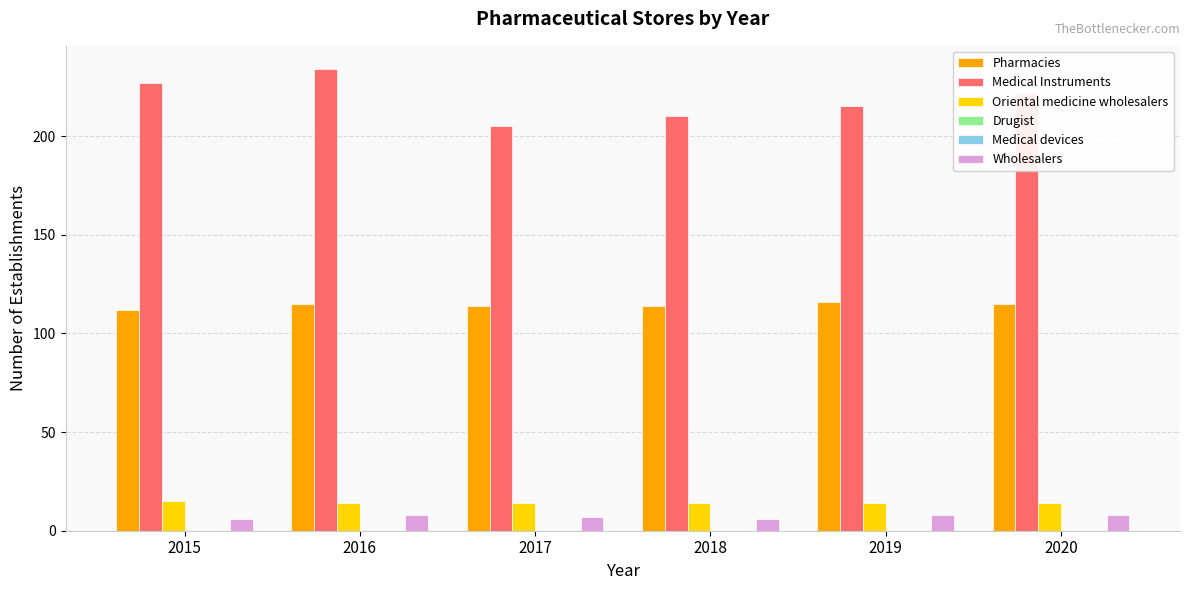

The value of Pharmacies at 2017 is 114. True or false?

True